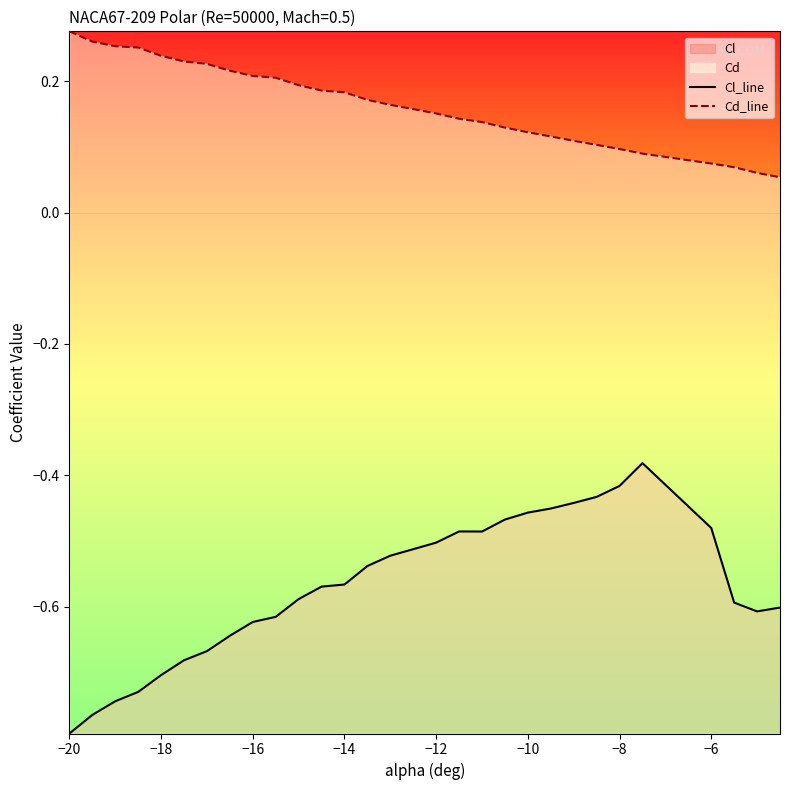

Does the chart display data point markers on the line(s)?

No